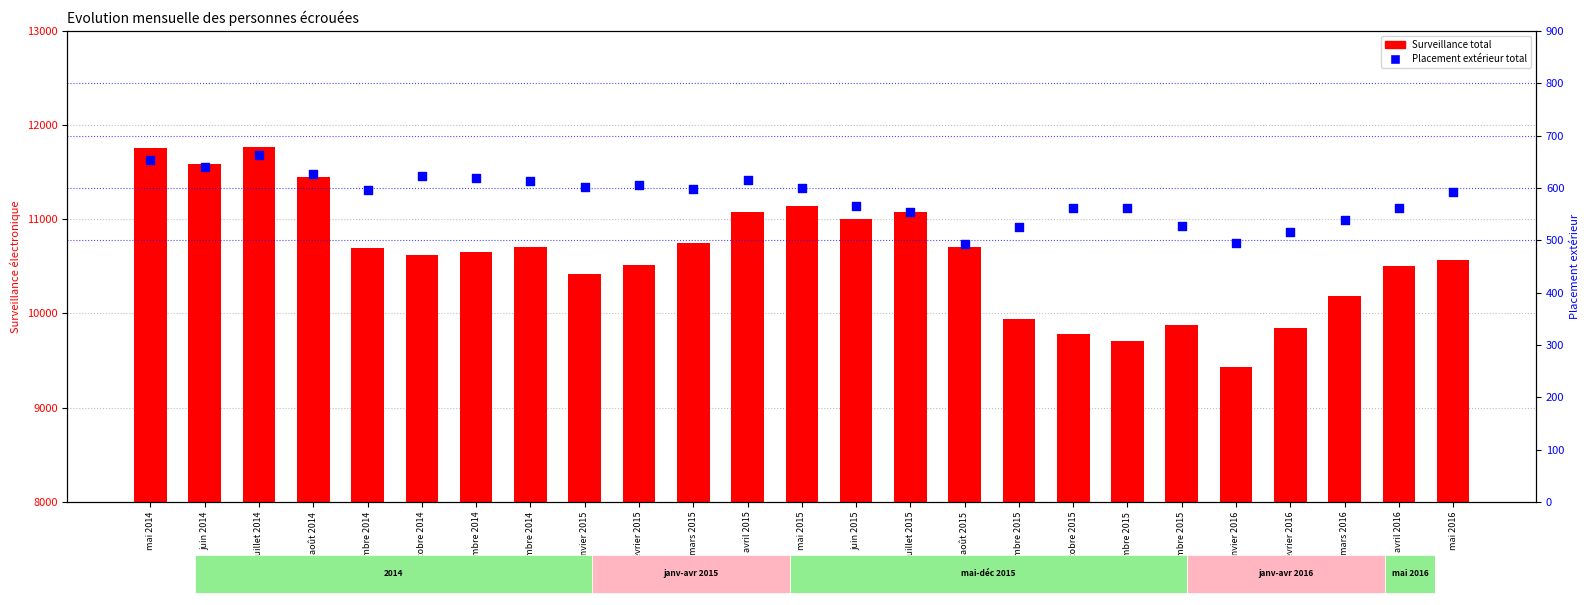

What are all the series names shown in the legend?

Surveillance total, Placement extérieur total